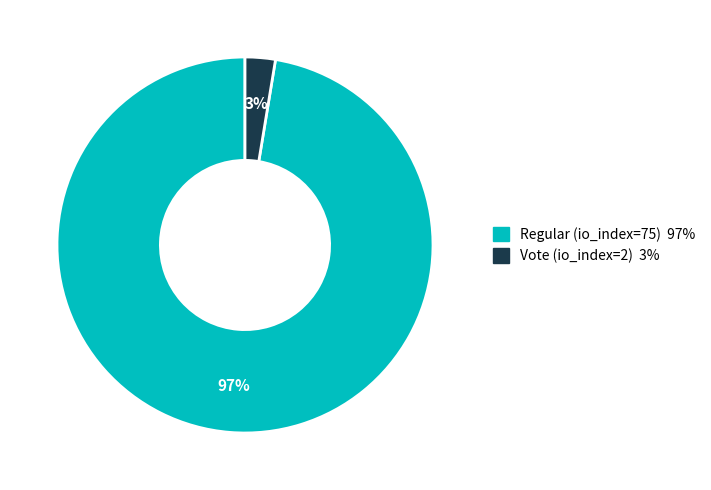

Which category has the biggest portion of the pie?

Regular (io_index=75)